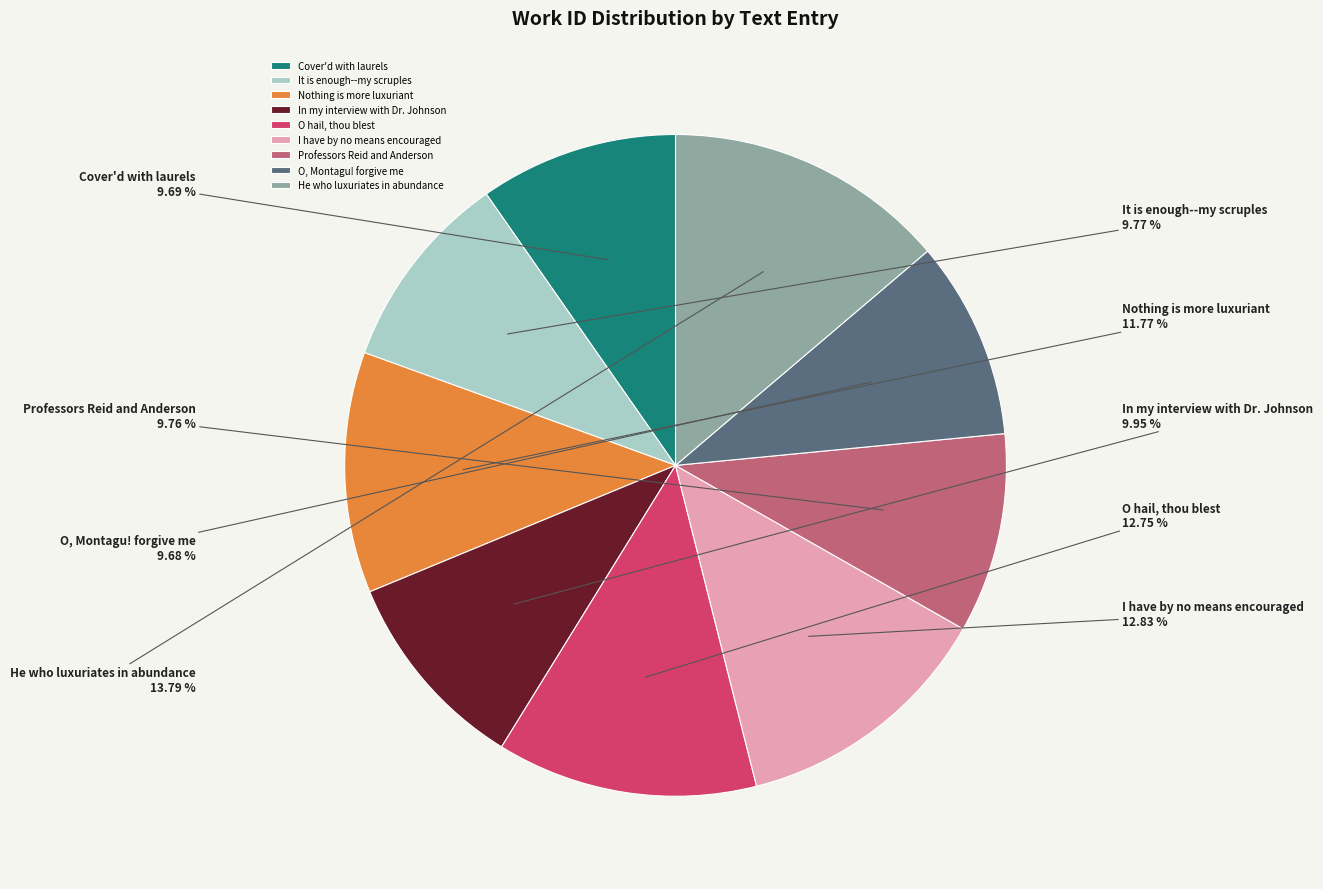

How many segments does this pie chart have?

9